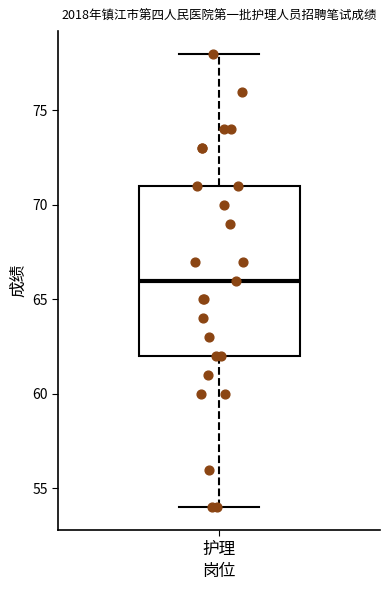

Where does the median line of the box for 护理 sit on the y-axis? The values are not printed on the chart, so give them approximately, as read against the axis.

66